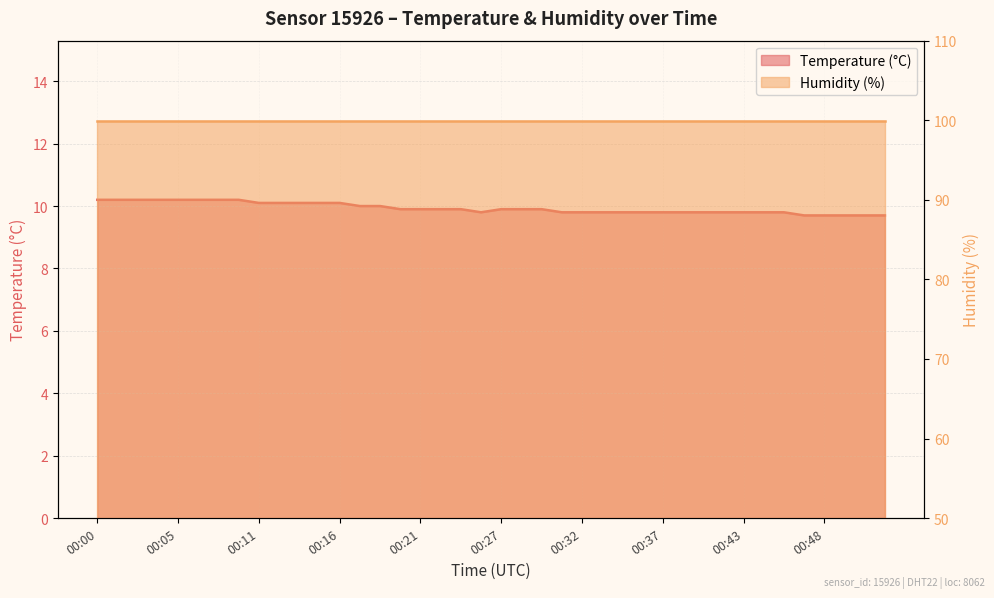

What is the value of the 22nd point from the left?

9.9